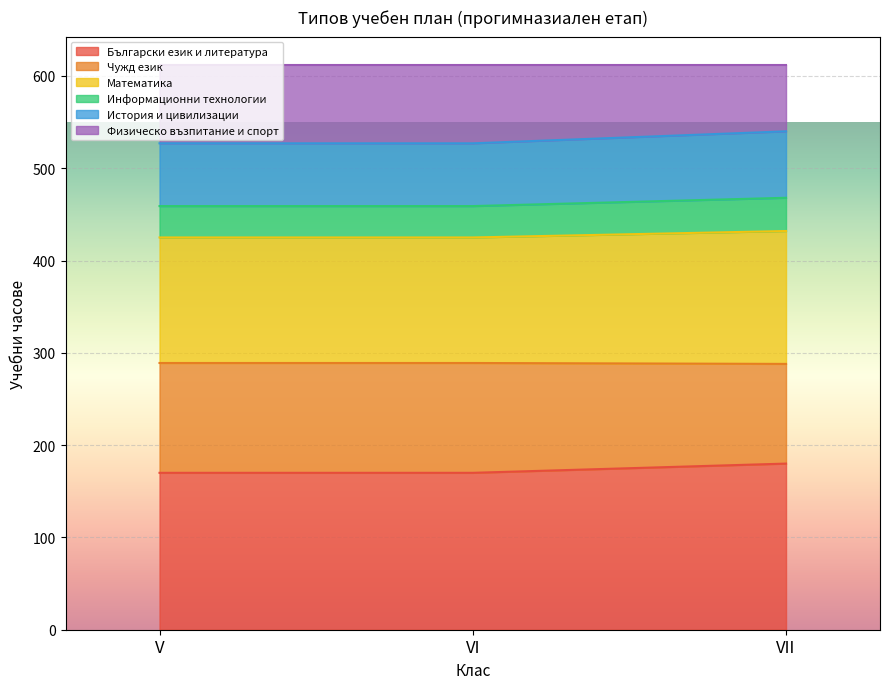

What are all the series names shown in the legend?

Български език и литература, Чужд език, Математика, Информационни технологии, История и цивилизации, Физическо възпитание и спорт